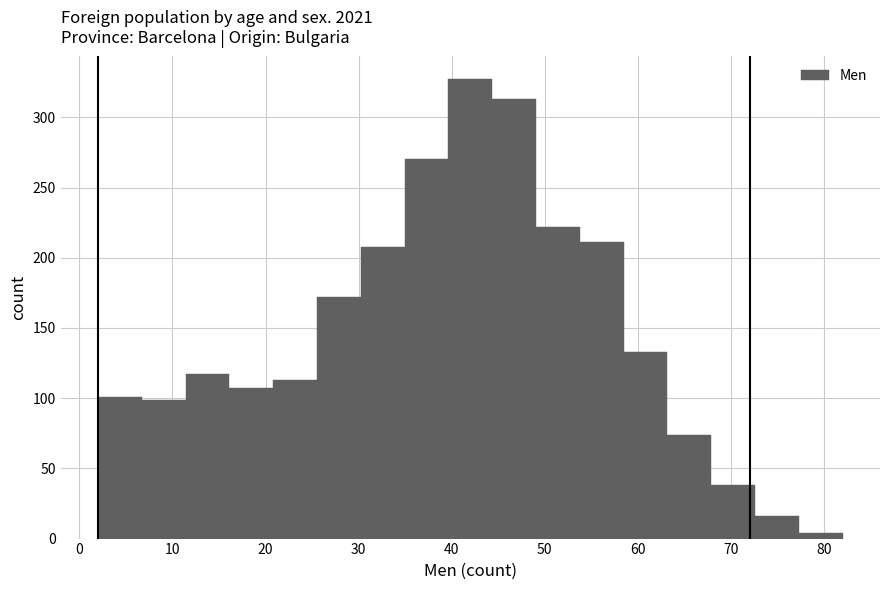

Reading left to right, list every bar in this chart as the range it spans on the x-axis followed by its height. Neither the bar edges nor the heights are printed on the chart, so give them approximately, as read against the axes.

2 to 7: 100
7 to 11: 100
11 to 16: 115
16 to 21: 105
21 to 26: 115
26 to 30: 170
30 to 35: 210
35 to 40: 270
40 to 44: 325
44 to 49: 315
49 to 54: 220
54 to 58: 210
58 to 63: 135
63 to 68: 75
68 to 73: 40
73 to 77: 15
77 to 82: under 5